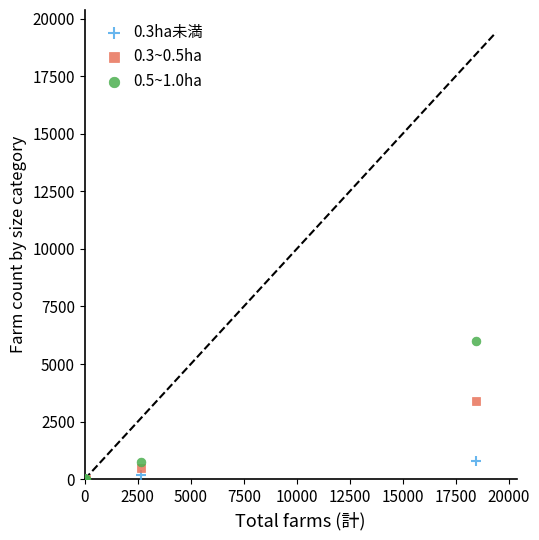

Across all series, what Y value is closest to 3004?

3390